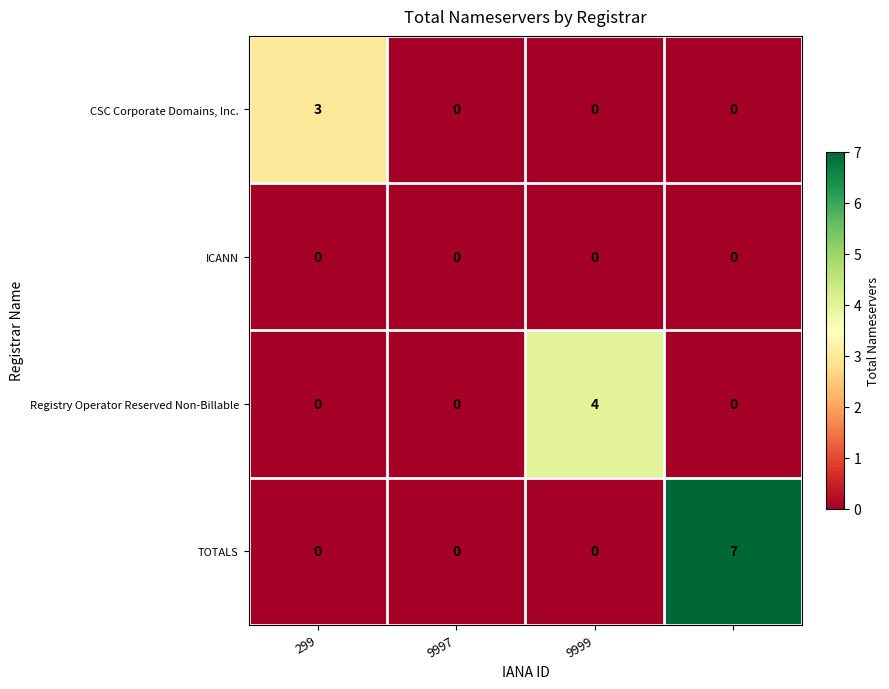

Which series has the largest total across all categories?

TOTALS